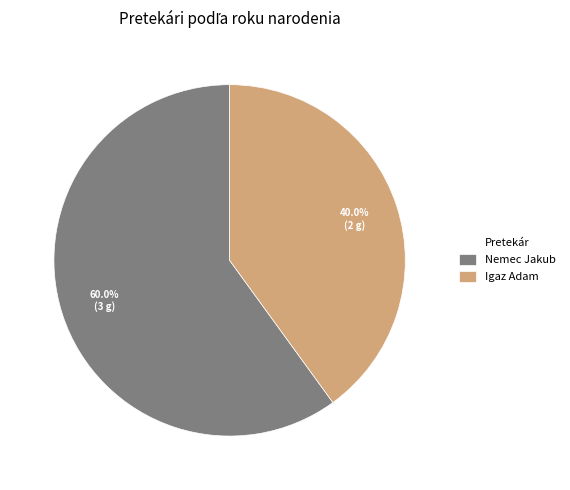

To the nearest percent, what is the difference between the largest and smallest slice percentages?

20%